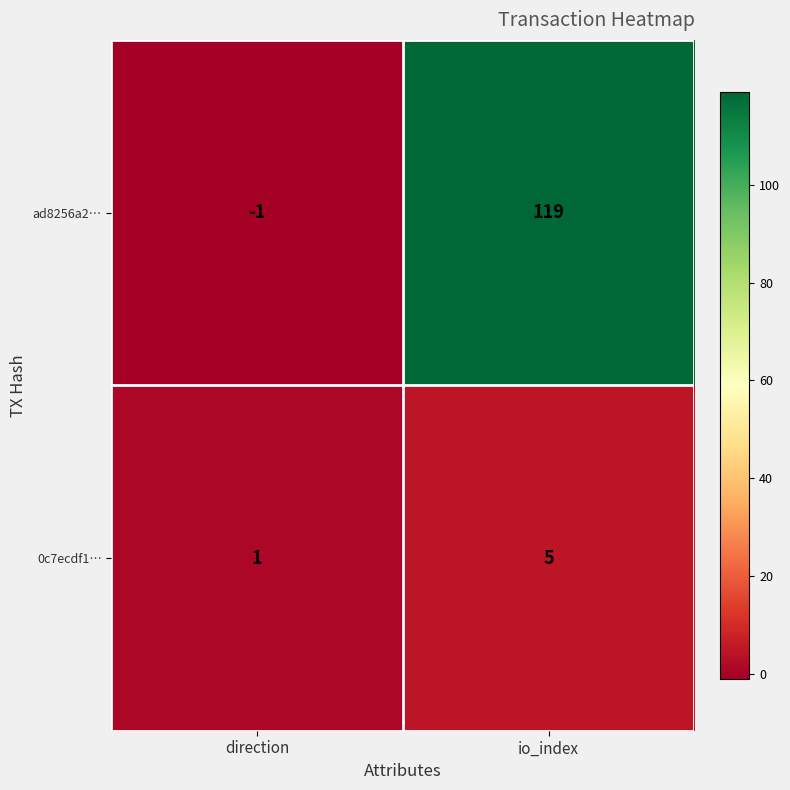

Reading left to right, what are all the values shown in this chart?

ad8256a2…: direction=-1	io_index=119
0c7ecdf1…: direction=1	io_index=5